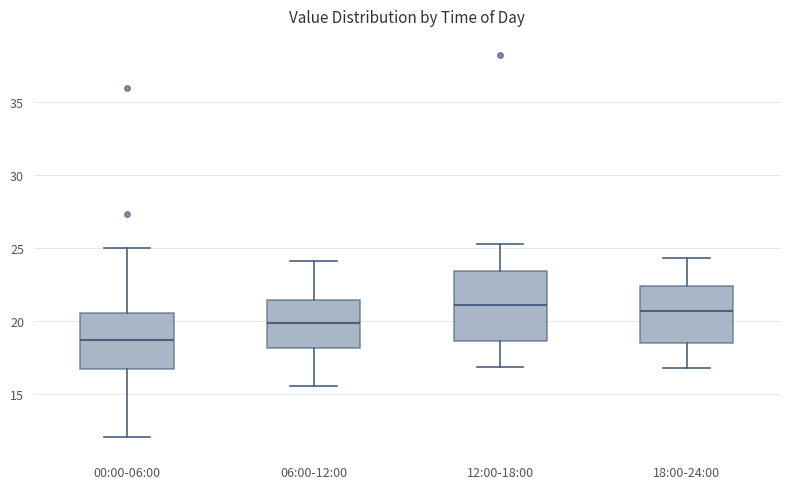

Reading left to right, transcribe this box plot: for each box, give where its median line is, the range the box spans, and where its two whiskers end, as read against the y-axis. The values are not printed on the chart, so give them approximately, as read against the axis.

00:00-06:00: median 18.5, box 16.5 to 20.5, whiskers 12.0 to 25.0
06:00-12:00: median 20.0, box 18.0 to 21.5, whiskers 15.5 to 24.0
12:00-18:00: median 21.0, box 18.5 to 23.5, whiskers 17.0 to 25.5
18:00-24:00: median 20.5, box 18.5 to 22.5, whiskers 17.0 to 24.5